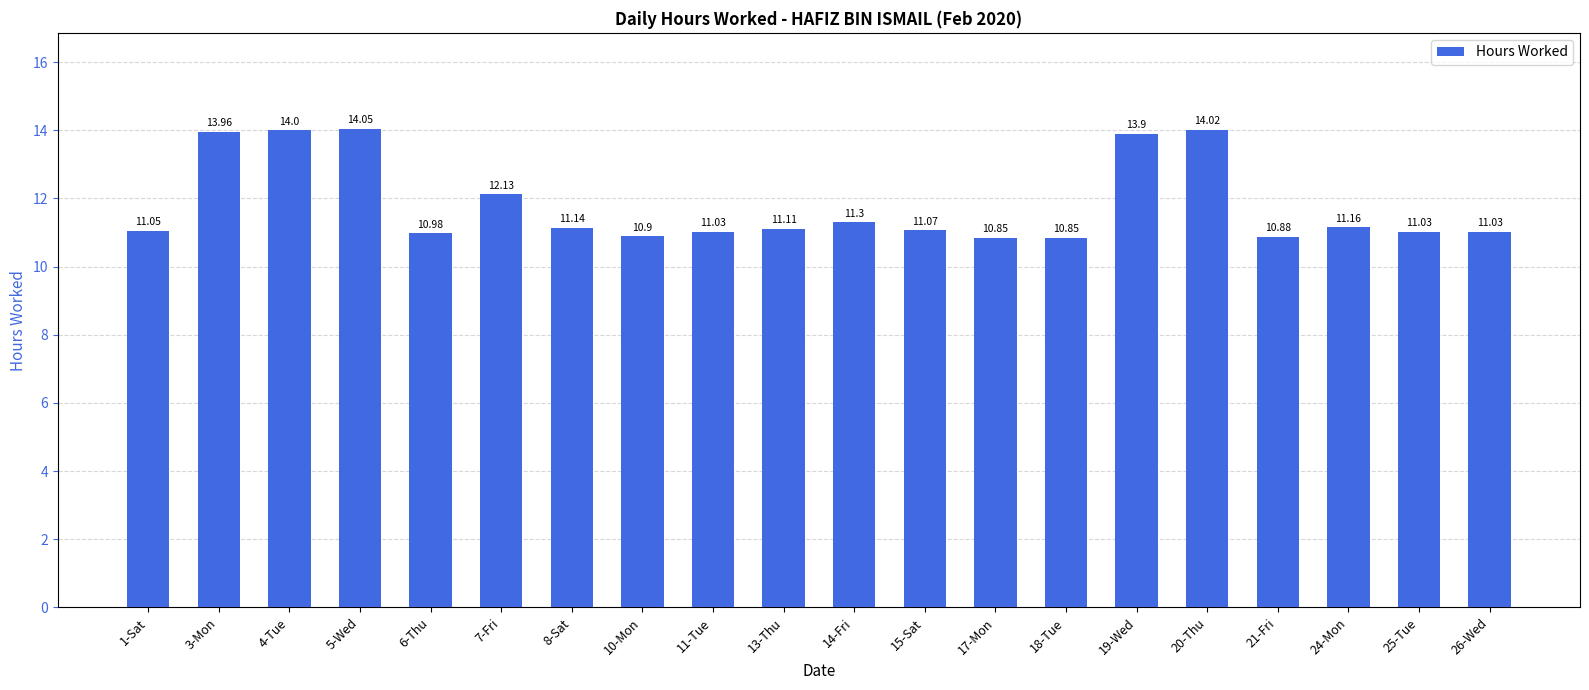

Are the bars grouped side by side (vs. stacked)?

No